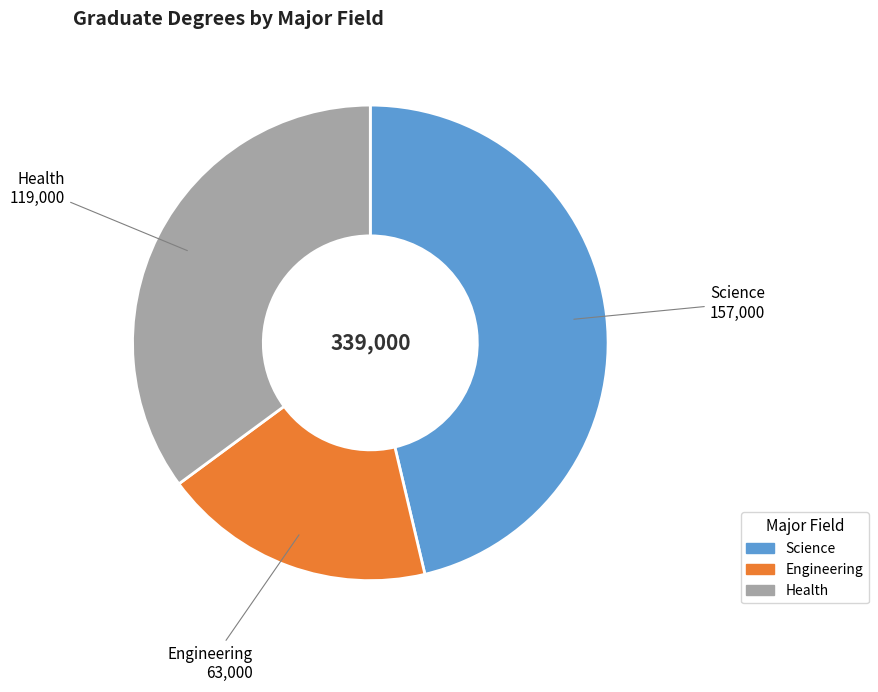

True or false: Engineering accounts for 32% of the total.

False